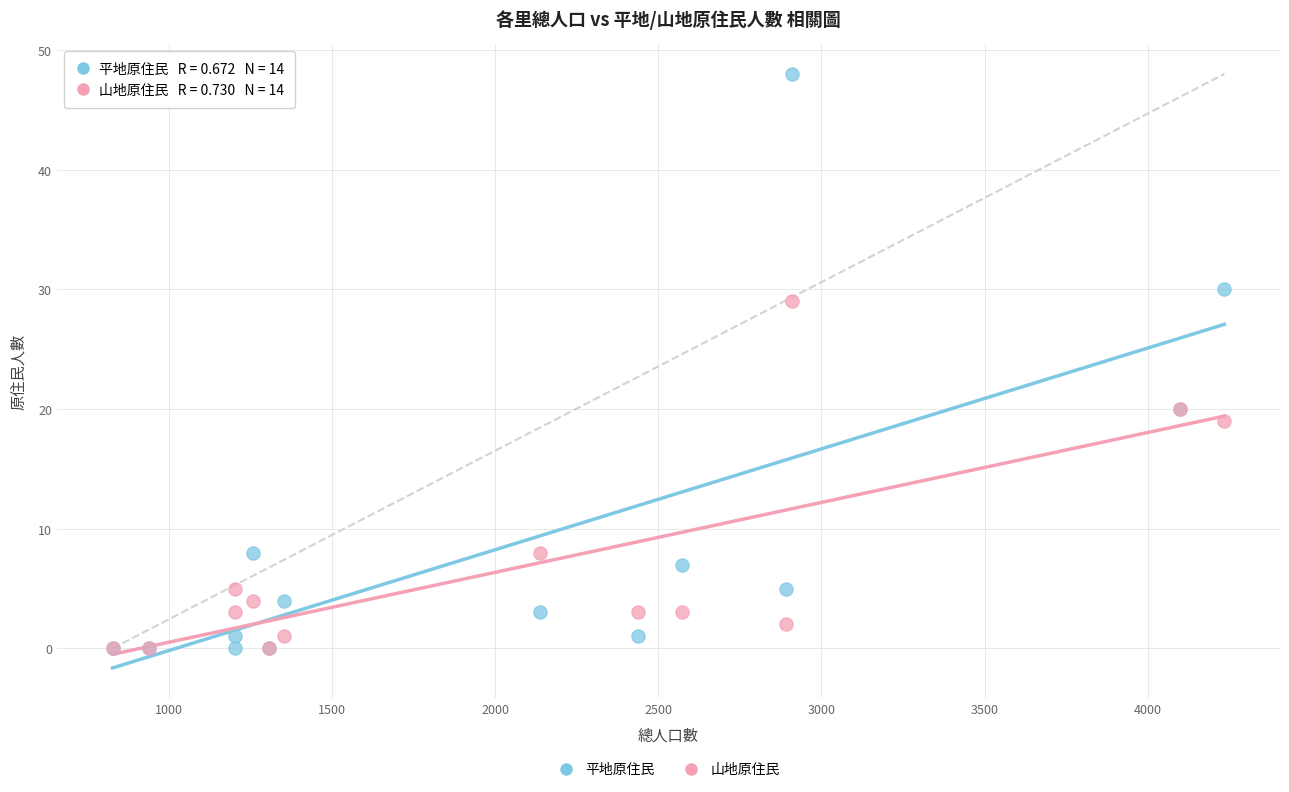

In the 山地原住民 series, what Y value is closest to 14?

19